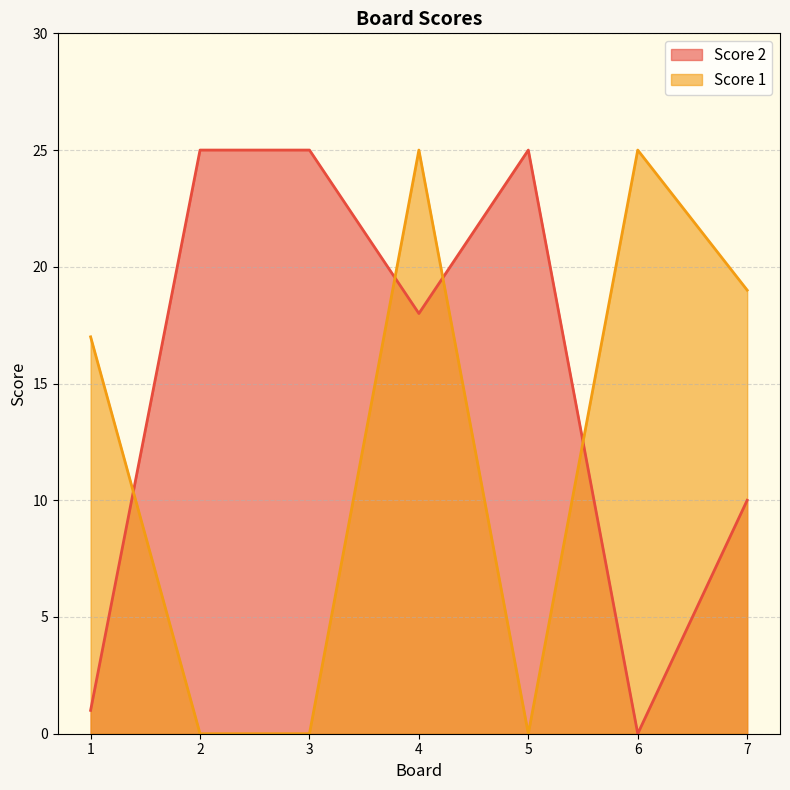

How many interior local valleys does the Score 1 series have?

1